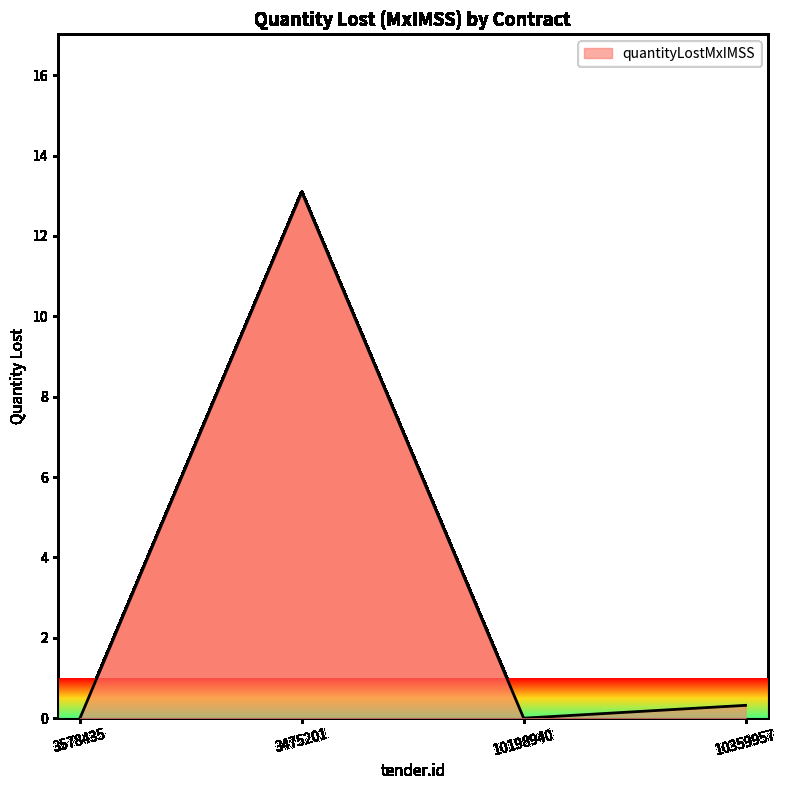

At which category does the data reach its first local valley?

10198940